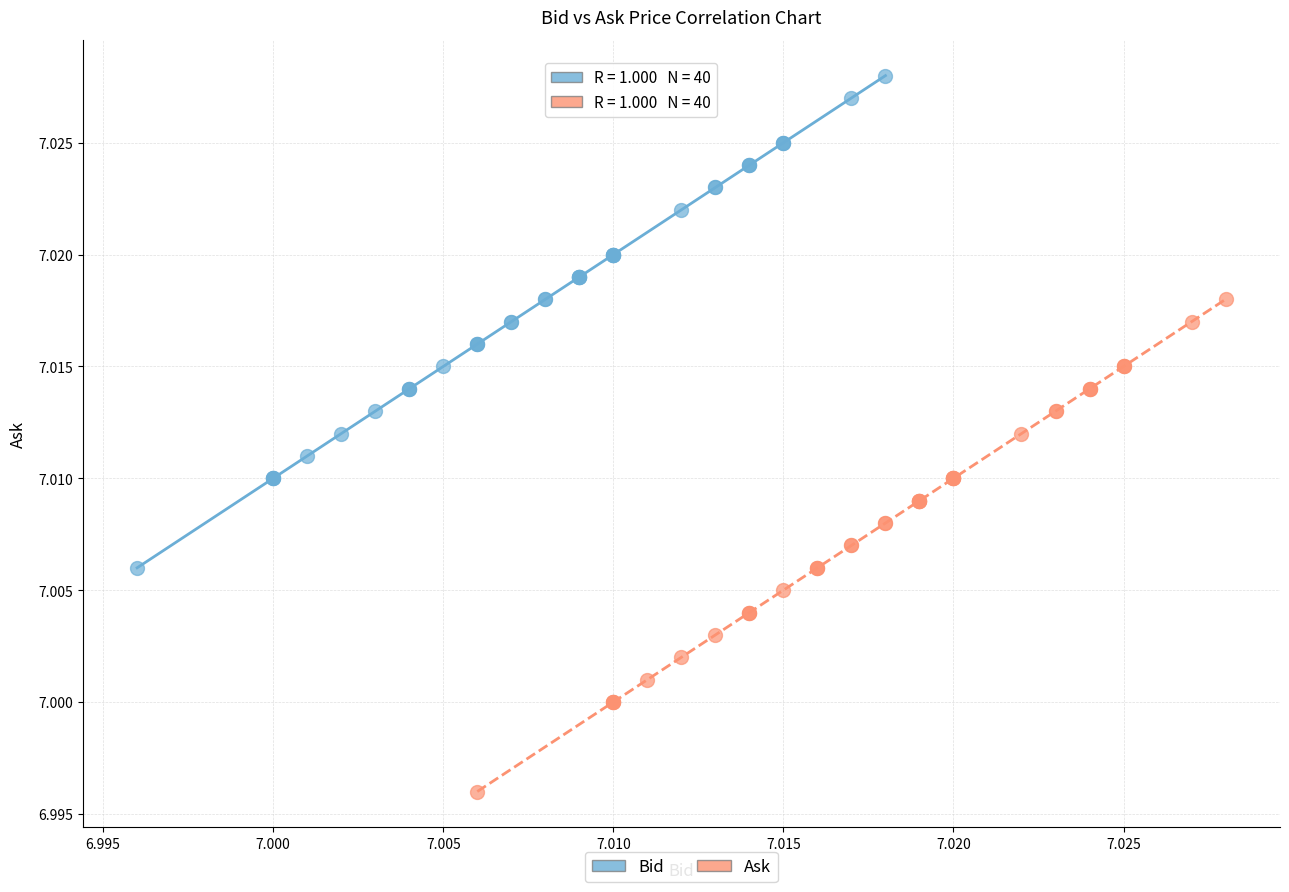

Which series reaches the maximum Y coordinate?

Bid